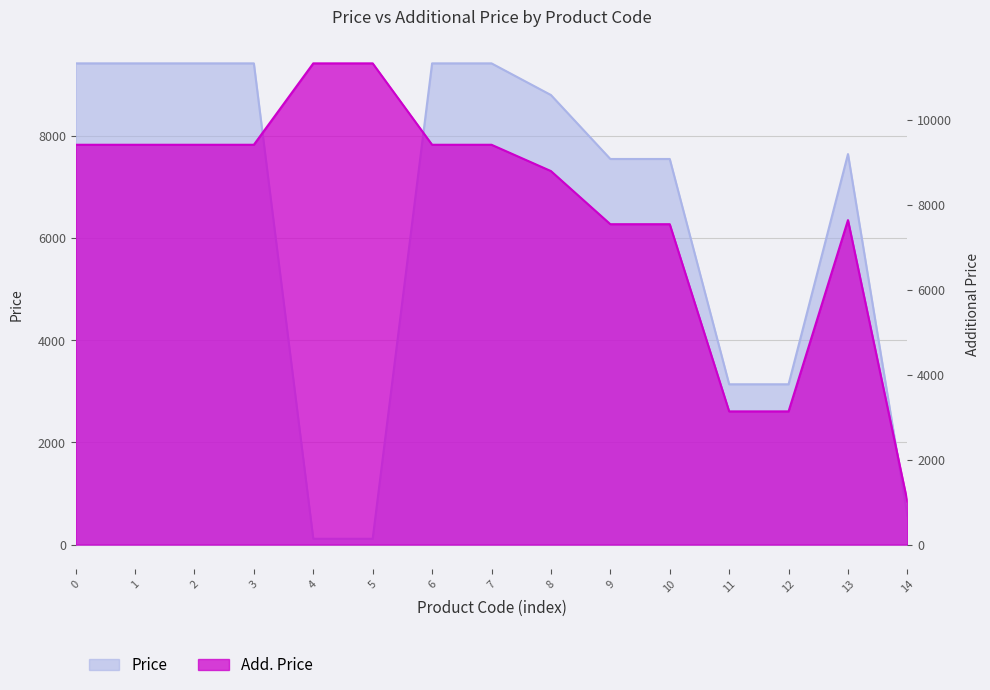

The value of Price at 8 is 3677.4. True or false?

False